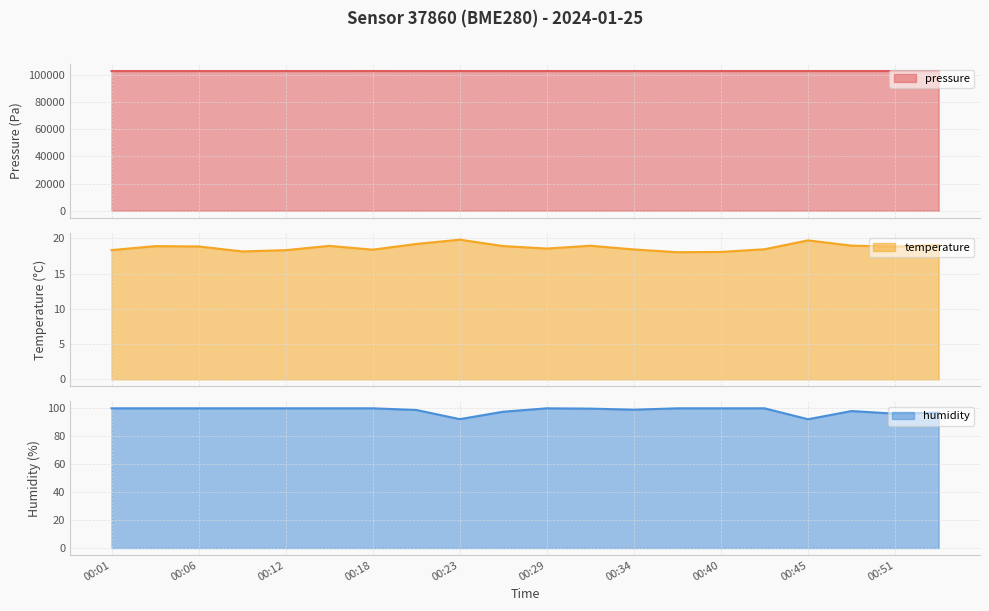

Reading right to left, list all the values displayed in this chart.

pressure: 00:54=102735.6	00:51=102732.1	00:48=102734.1	00:45=102734.2	00:43=102738.8	00:40=102727.2	00:37=102725.9	00:34=102724.6	00:31=102726.9	00:29=102729.3	00:26=102723.9	00:23=102725.6	00:20=102725.3	00:18=102736.8	00:15=102726.2	00:12=102722.2	00:09=102727.3	00:06=102721.8	00:04=102725.8	00:01=102723.9
temperature: 00:54=19.1	00:51=18.9	00:48=19.0	00:45=19.7	00:43=18.5	00:40=18.1	00:37=18.1	00:34=18.4	00:31=19.0	00:29=18.6	00:26=18.9	00:23=19.8	00:20=19.2	00:18=18.4	00:15=18.9	00:12=18.3	00:09=18.2	00:06=18.9	00:04=18.9	00:01=18.4
humidity: 00:54=96.9	00:51=96.2	00:48=98.0	00:45=92.2	00:43=100.0	00:40=100.0	00:37=100.0	00:34=99.0	00:31=99.8	00:29=100.0	00:26=97.6	00:23=92.2	00:20=98.8	00:18=100.0	00:15=100.0	00:12=100.0	00:09=100.0	00:06=100.0	00:04=100.0	00:01=100.0